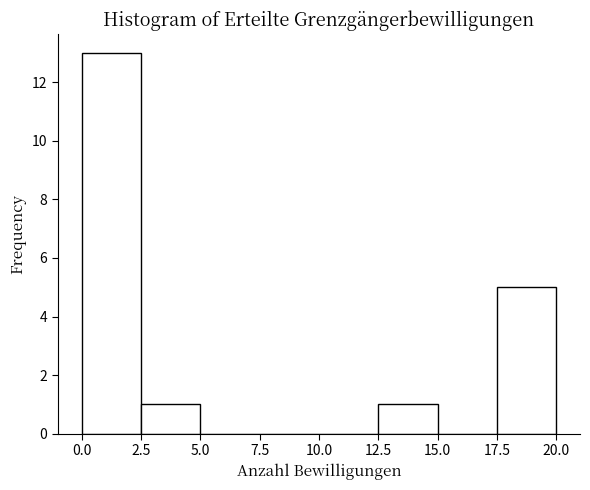

Reading left to right, list every bar in this chart as the range it spans on the x-axis followed by its height. The values are not printed on the chart, so give them approximately, as read against the axis.

0.0 to 2.5: 13
2.5 to 5.0: 1
5.0 to 7.5: 0
7.5 to 10.0: 0
10.0 to 12.5: 0
12.5 to 15.0: 1
15.0 to 17.5: 0
17.5 to 20.0: 5